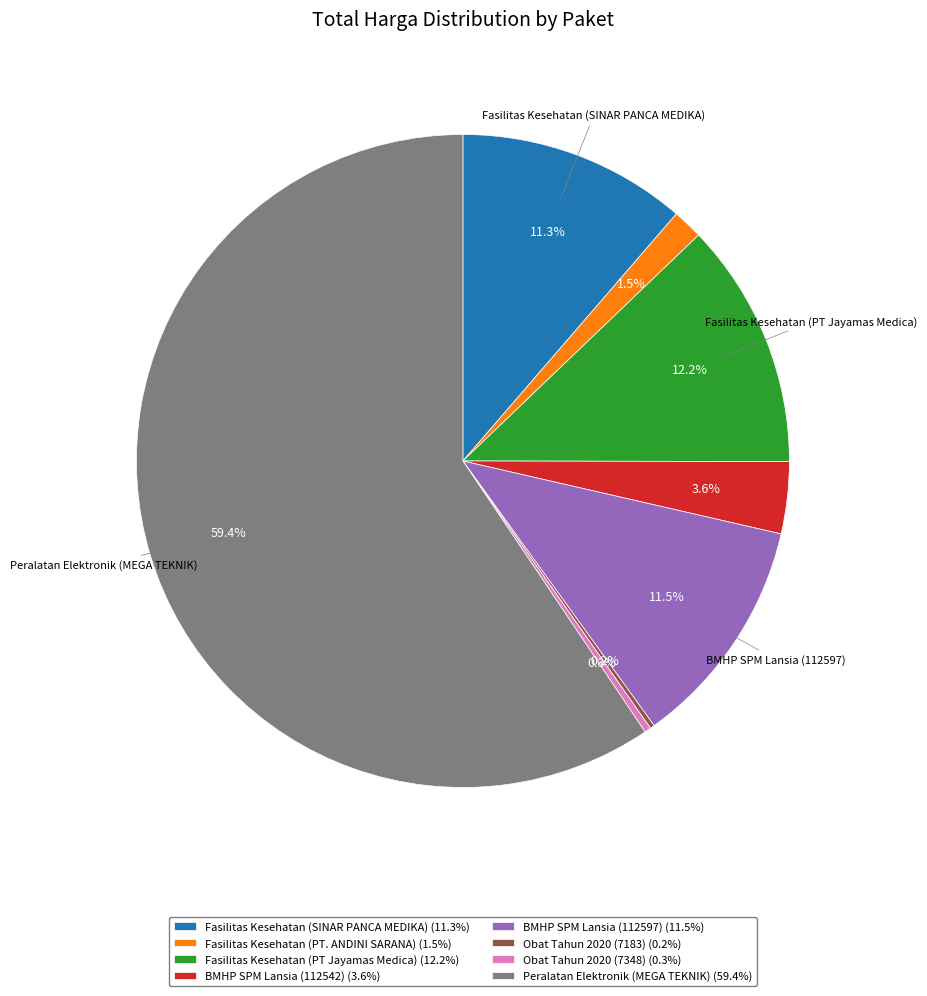

To the nearest percent, what is the difference between the largest and smallest slice percentages?

59%